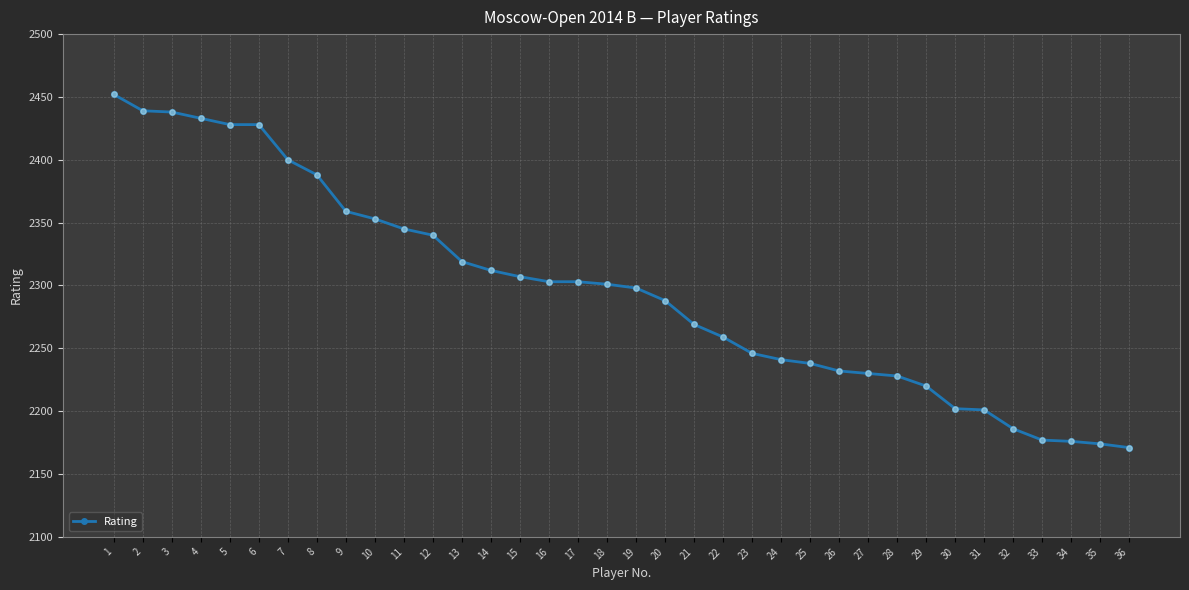

What is the change in value from 26 to 32?

-46